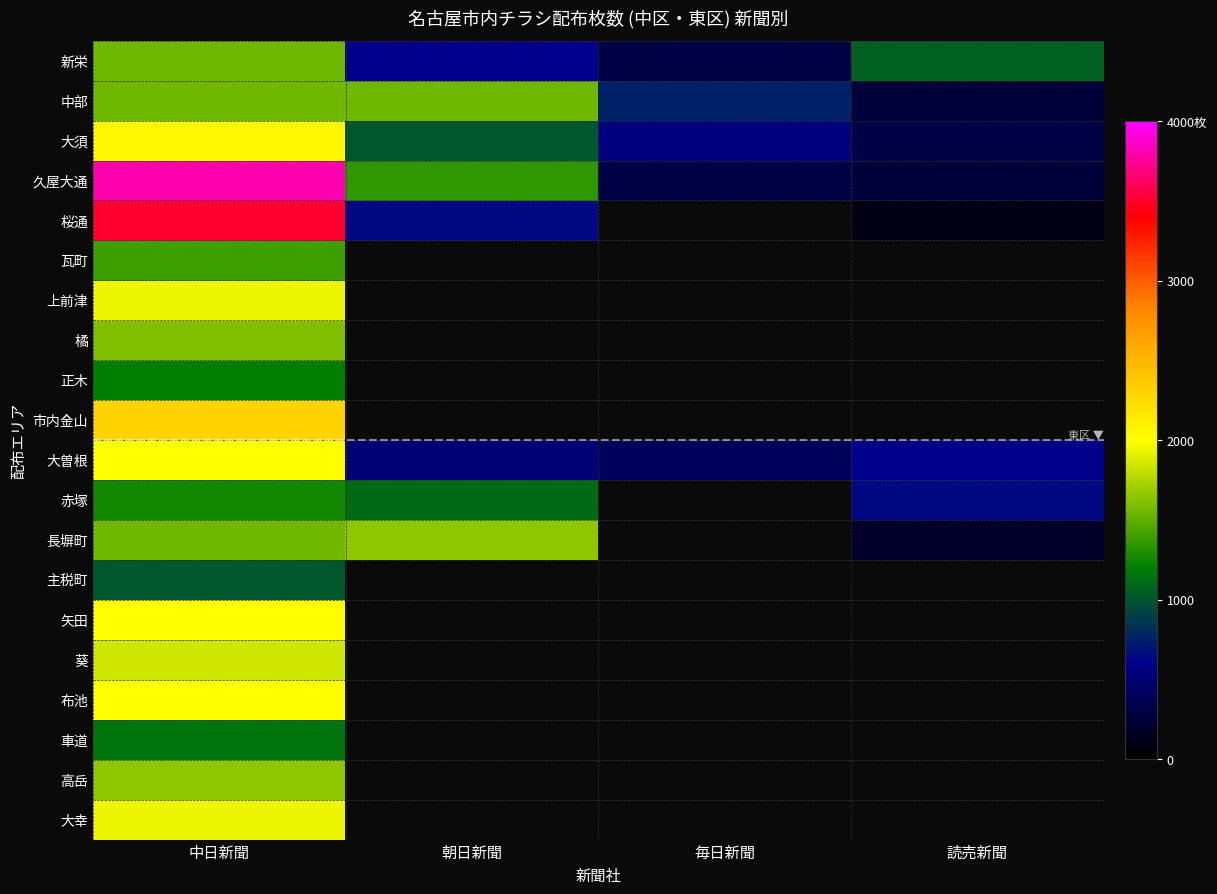

Where is 上前津 nearest to the value 1950?

中日新聞